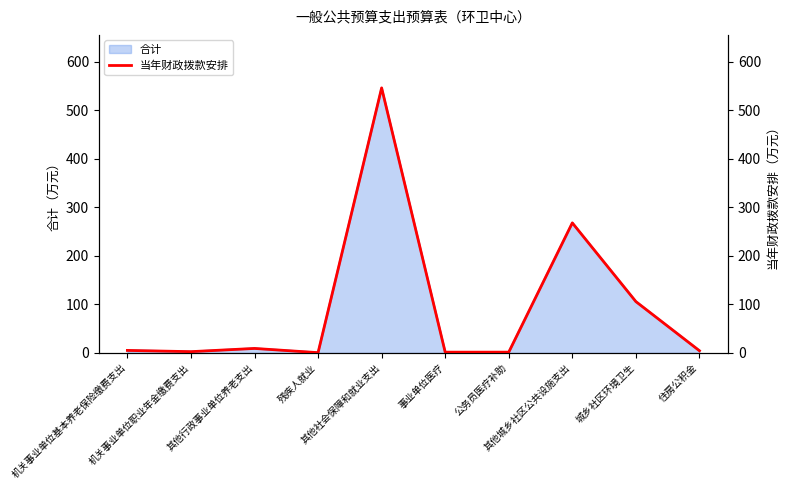

What is the maximum value for 合计?

546.3